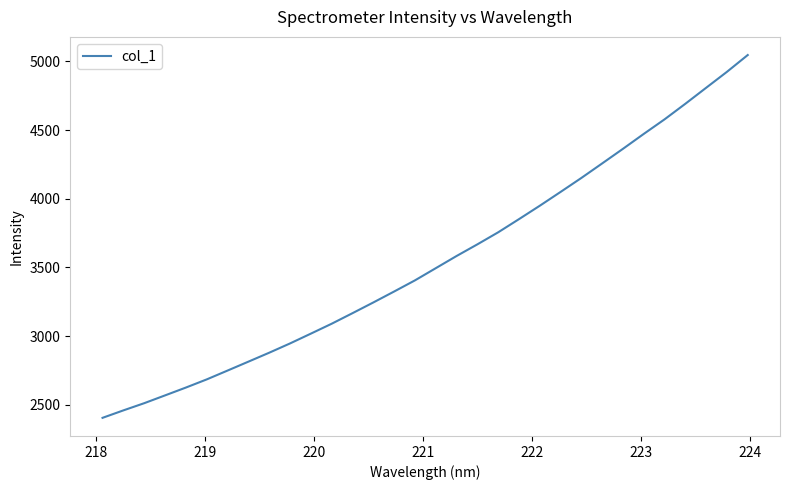

What is the greatest value displayed?

5047.0